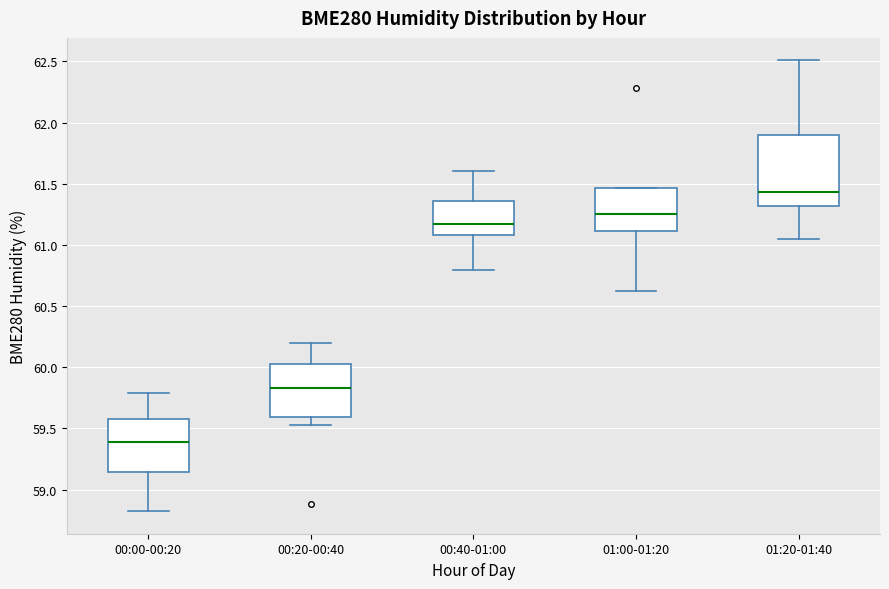

Reading left to right, transcribe this box plot: for each box, give where its median line is, the range the box spans, and where its two whiskers end, as read against the y-axis. The values are not printed on the chart, so give them approximately, as read against the axis.

00:00-00:20: median 59.40, box 59.15 to 59.60, whiskers 58.80 to 59.80
00:20-00:40: median 59.85, box 59.60 to 60.05, whiskers 59.55 to 60.20
00:40-01:00: median 61.15, box 61.10 to 61.35, whiskers 60.80 to 61.60
01:00-01:20: median 61.25, box 61.10 to 61.45, whiskers 60.60 to 61.45
01:20-01:40: median 61.45, box 61.30 to 61.90, whiskers 61.05 to 62.50